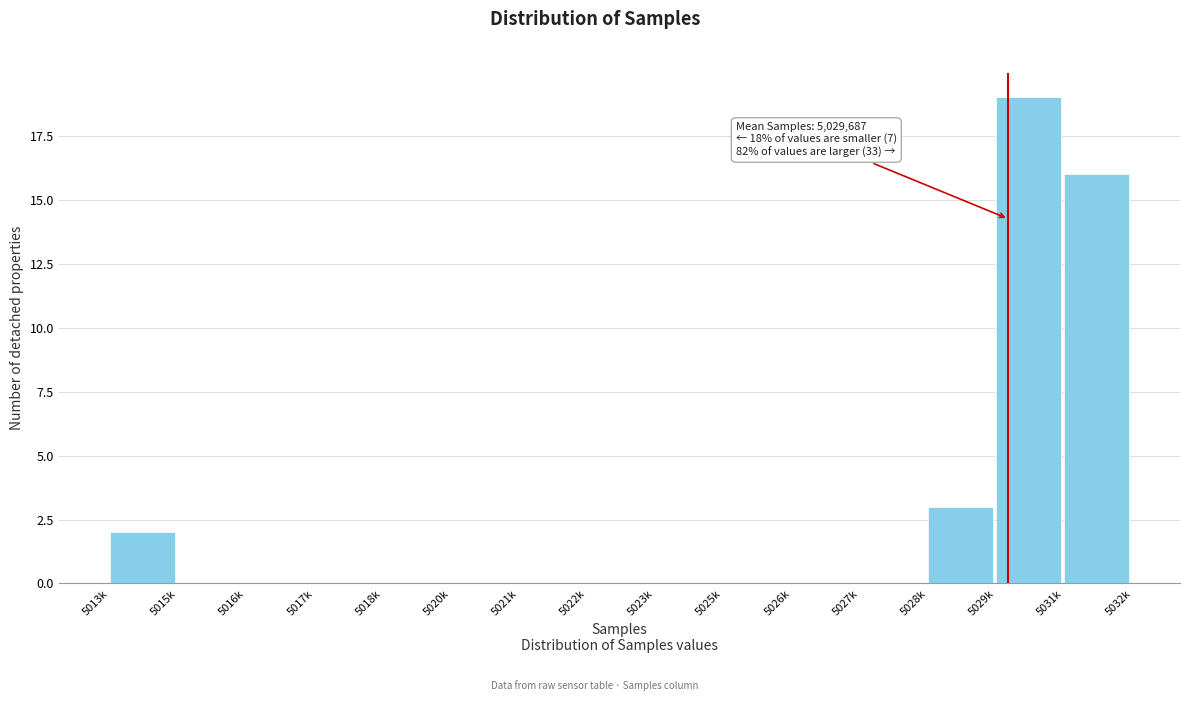

Reading right to left, list all the values displayed in this chart.

5031k=16	5029k=19	5028k=3	5027k=0	5026k=0	5025k=0	5023k=0	5022k=0	5021k=0	5020k=0	5018k=0	5017k=0	5016k=0	5015k=0	5013k=2